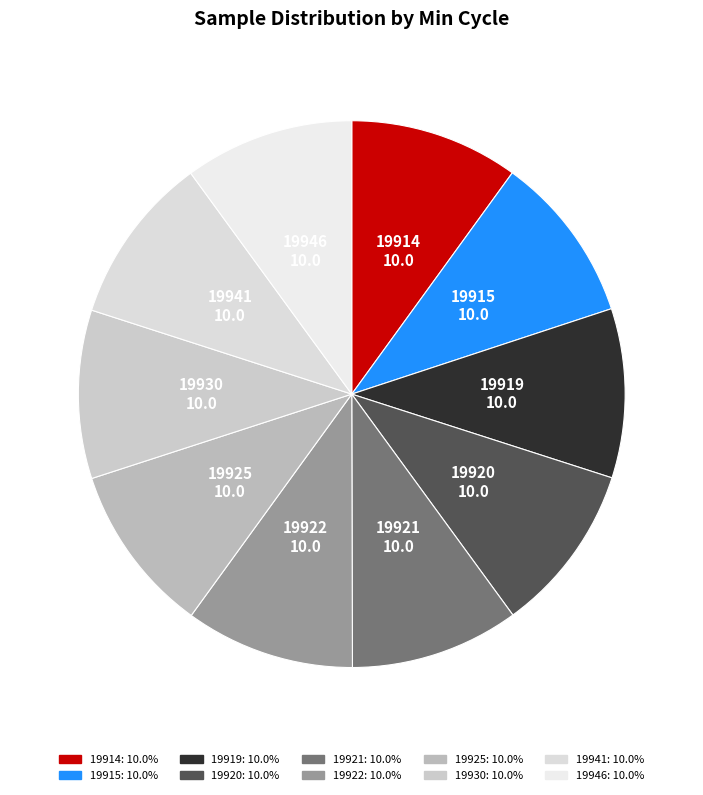

Count the number of slices in the pie.

10